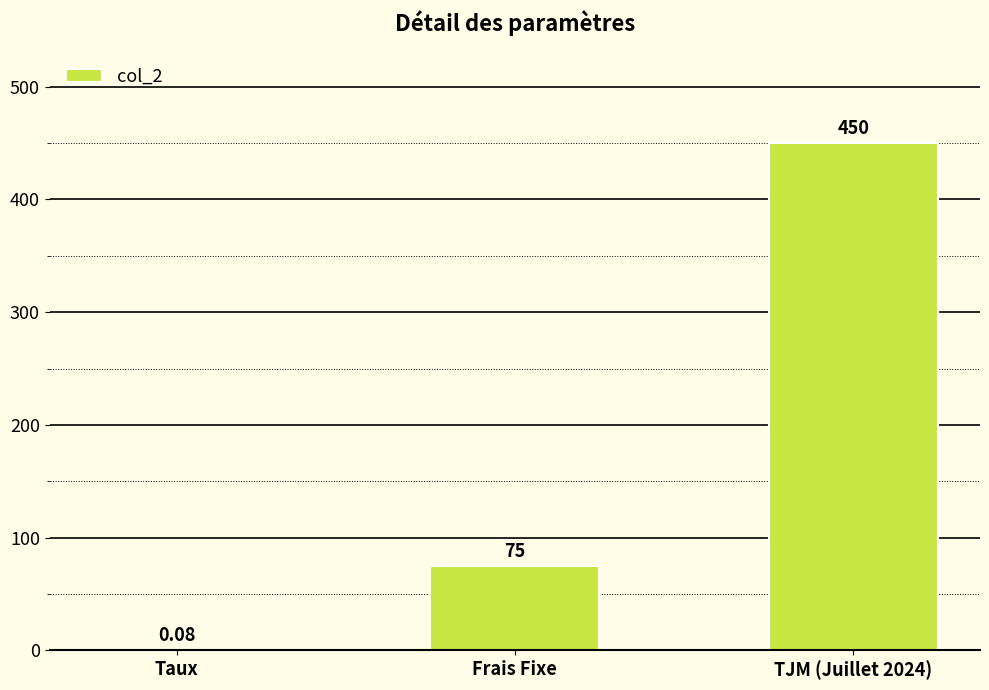

Where is the data nearest to the value 225?

Frais Fixe